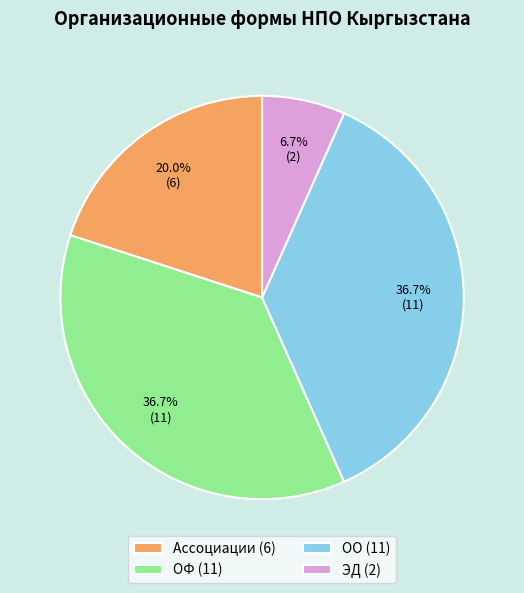

Does ОФ account for over 50% of the chart?

No